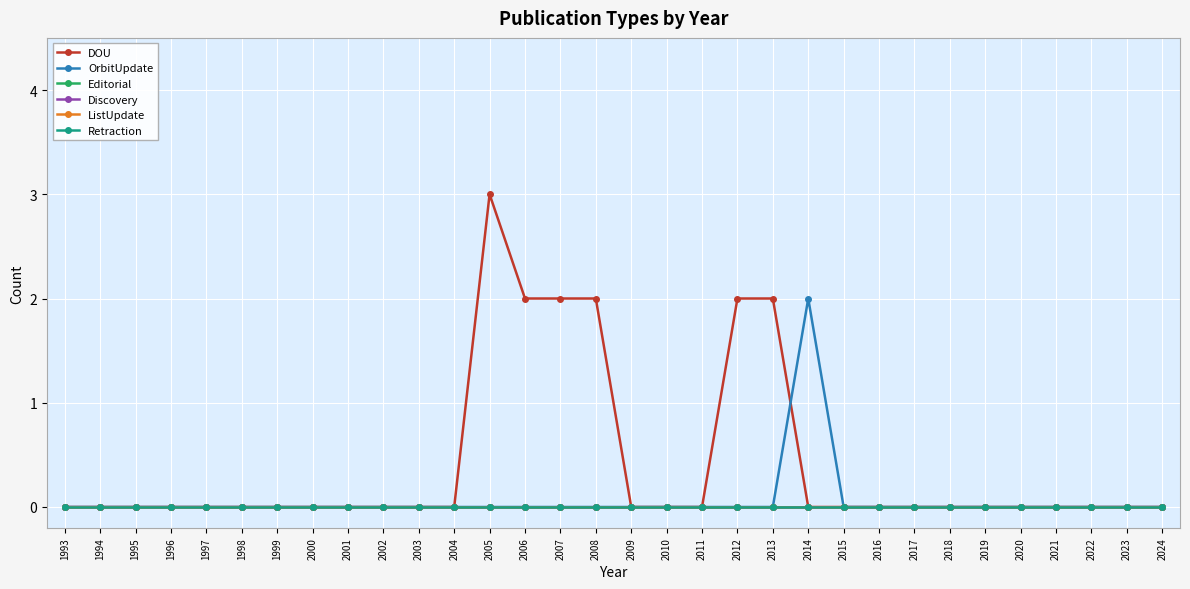

True or false: Retraction and Editorial intersect in this chart.

False